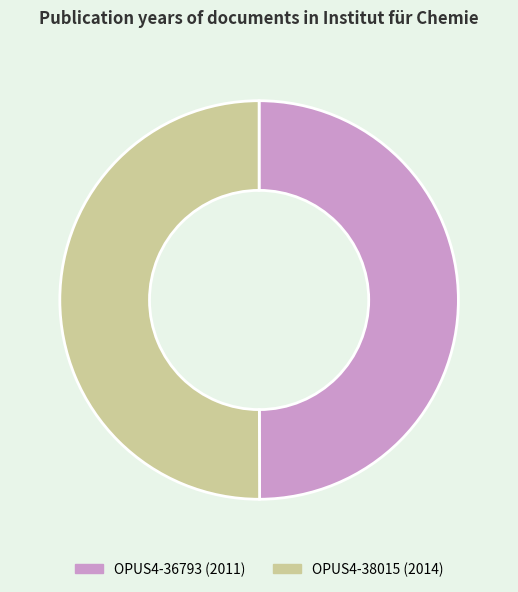

Is it true that OPUS4-38015 is 50% of the pie?

True